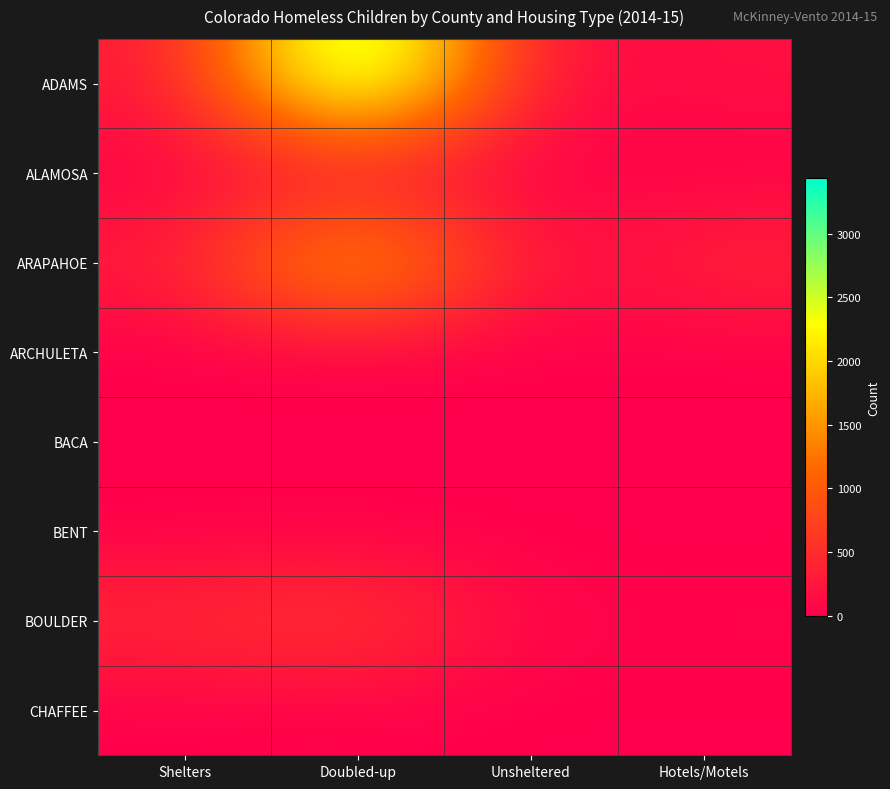

List the series in order of their peak value, lowest first.

BACA, BENT, ARCHULETA, CHAFFEE, ALAMOSA, BOULDER, ARAPAHOE, ADAMS